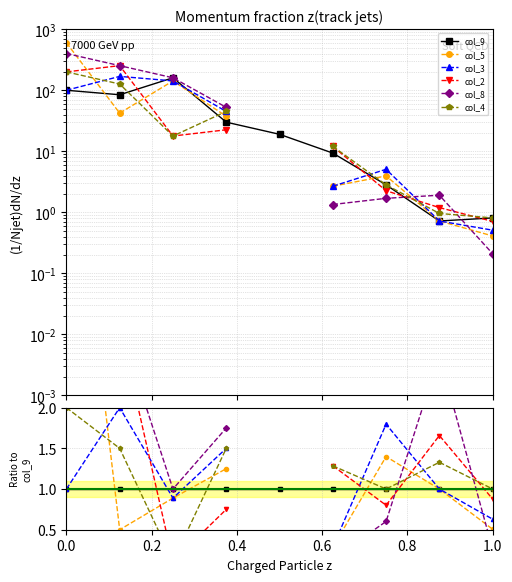

What value does the col_9 series have at 0.4?

1.0